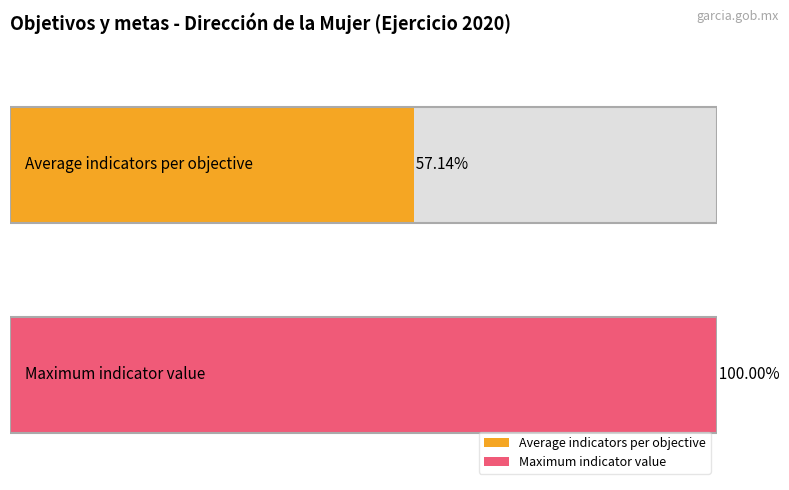

The value at Objetivo 2 is 3. True or false?

False